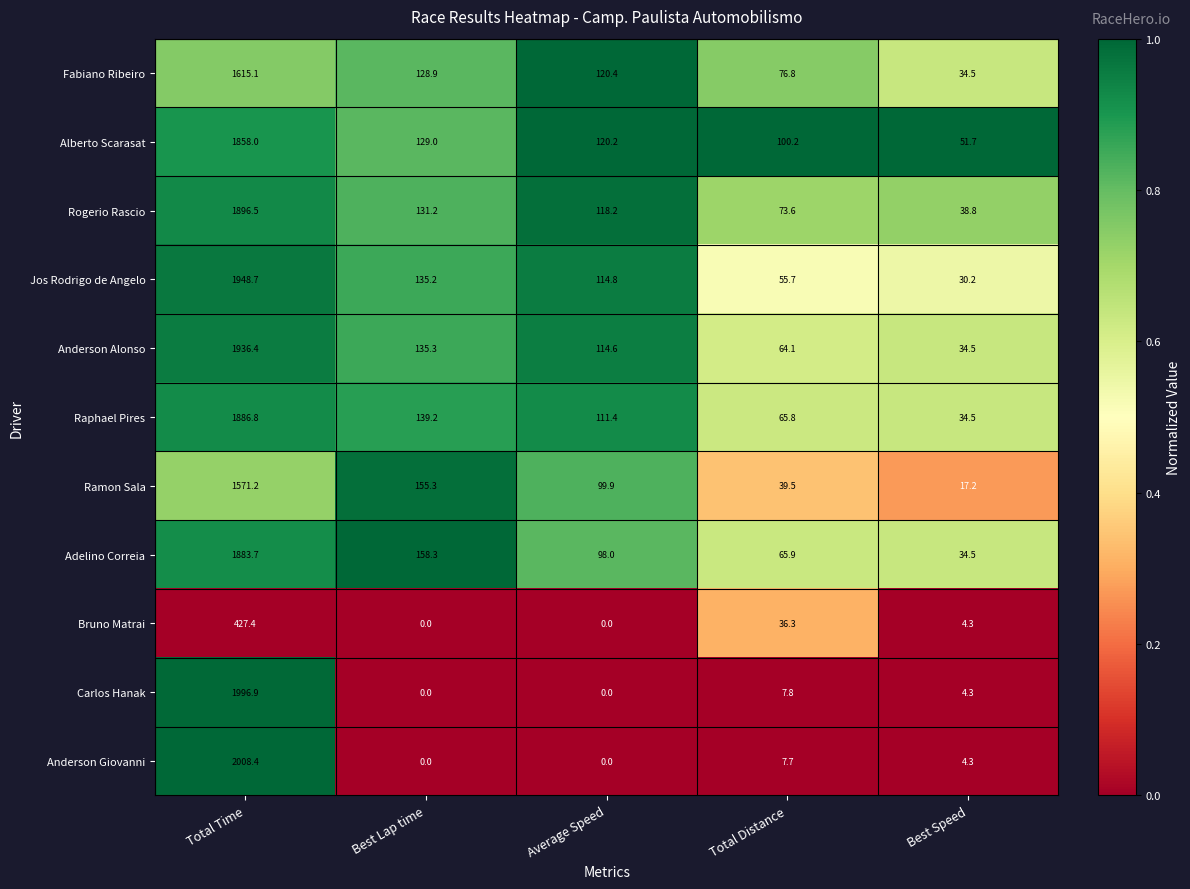

List the series in order of their peak value, highest first.

Anderson Giovanni, Carlos Hanak, Jos Rodrigo de Angelo, Anderson Alonso, Rogerio Rascio, Raphael Pires, Adelino Correia, Alberto Scarasat, Fabiano Ribeiro, Ramon Sala, Bruno Matrai